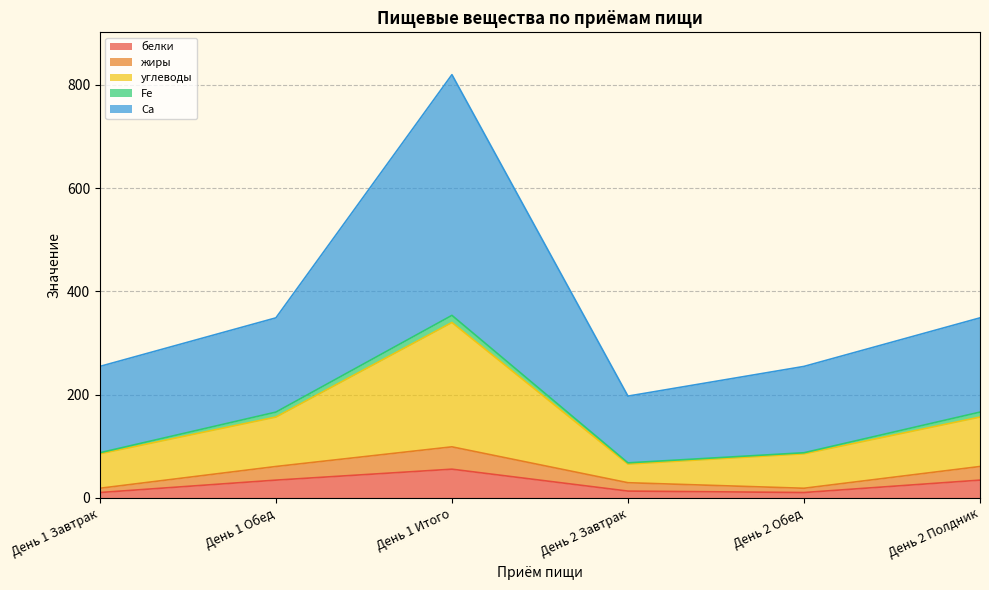

What is the label of the 4th point from the left?

День 2 Завтрак